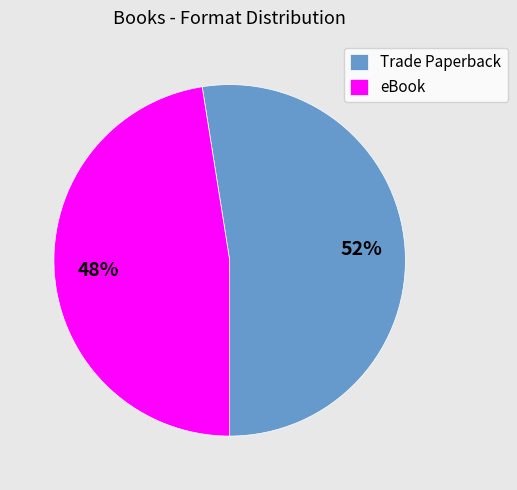

To the nearest percent, what is the combined percentage of Trade Paperback and eBook?

100%